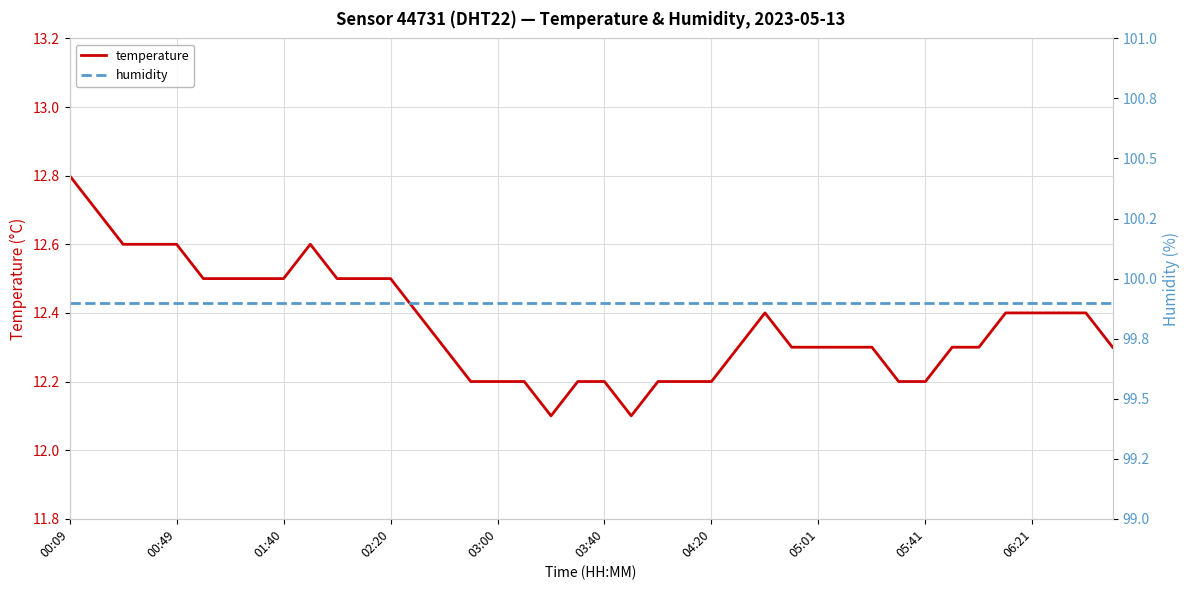

What is the maximum value shown in the chart?

99.9